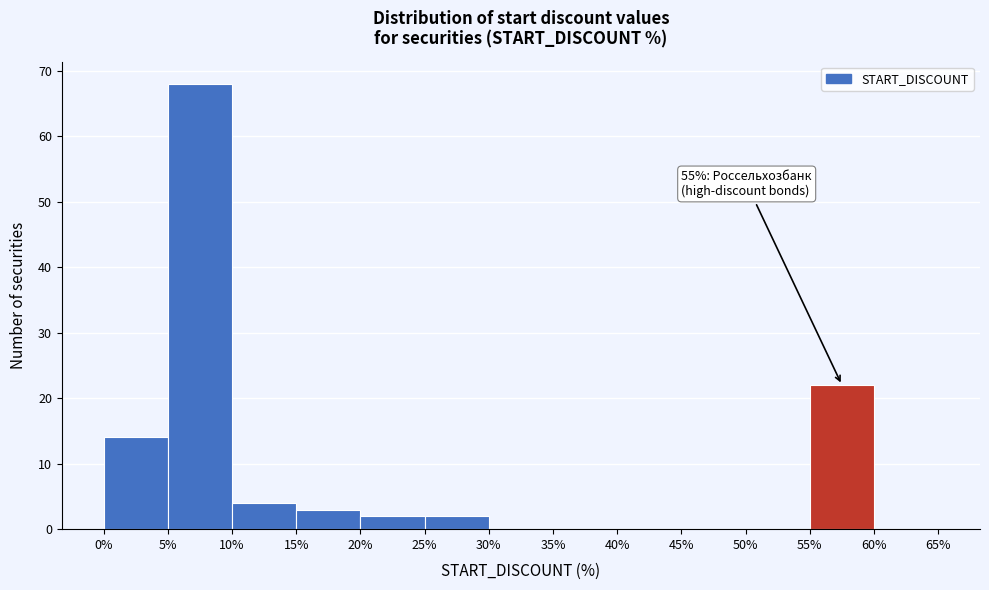

Over which range of the x-axis is the bar tallest?

5% to 10%